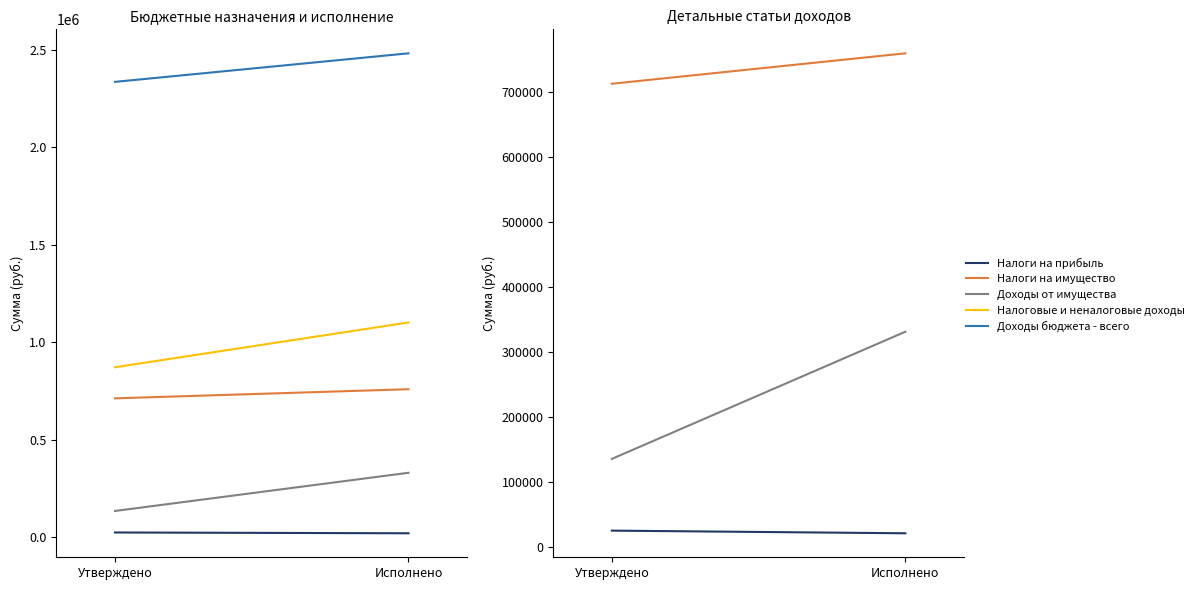

What is the sum of all Налоги на имущество values?

1471531.2